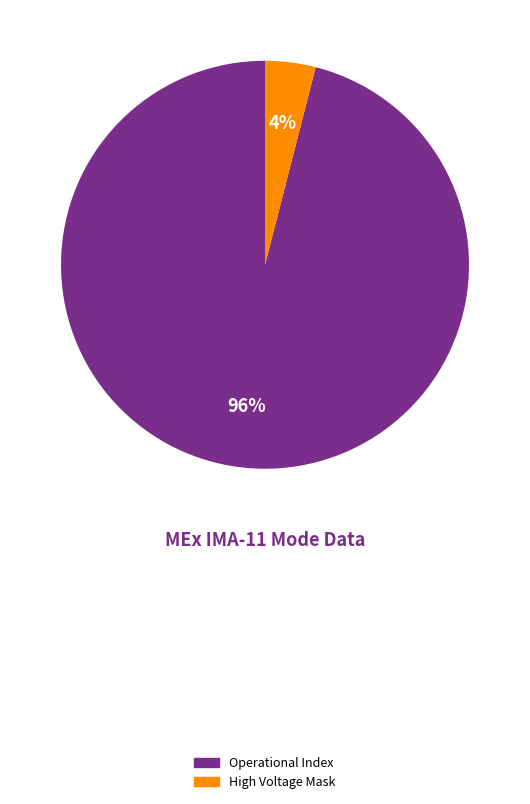

Is there any slice that represents more than half of the pie?

Yes